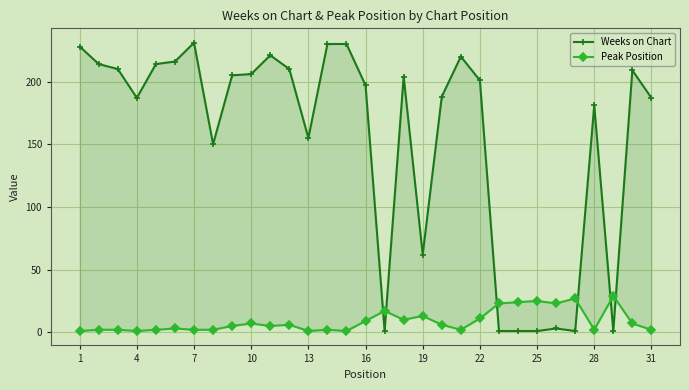

What is the difference between the maximum and minimum values in the Peak Position series?

28